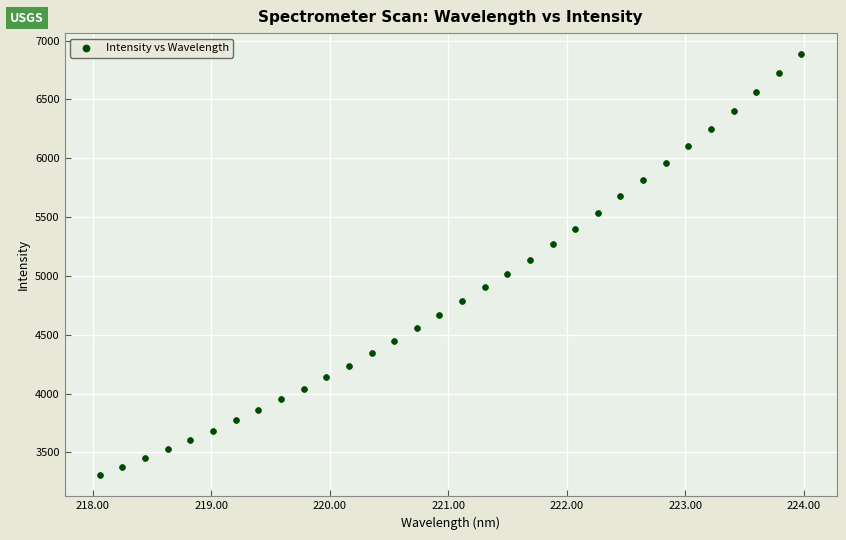

What is the range of X values (max minus min)?

5.9